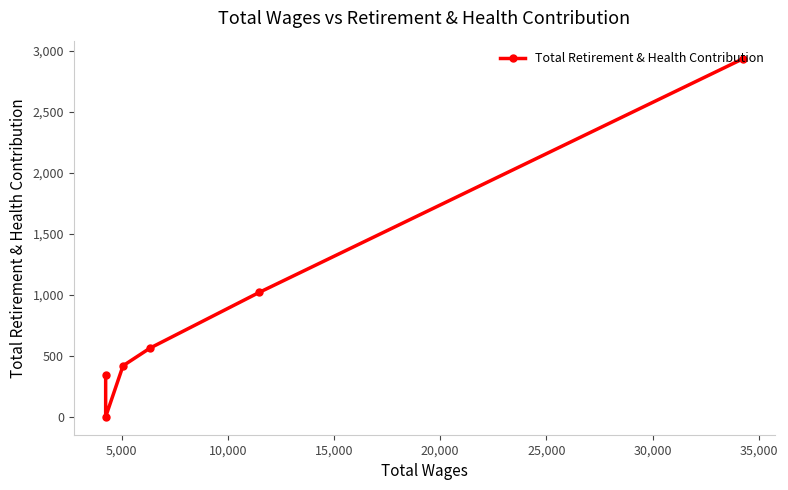

What is the greatest value displayed?

2936.0